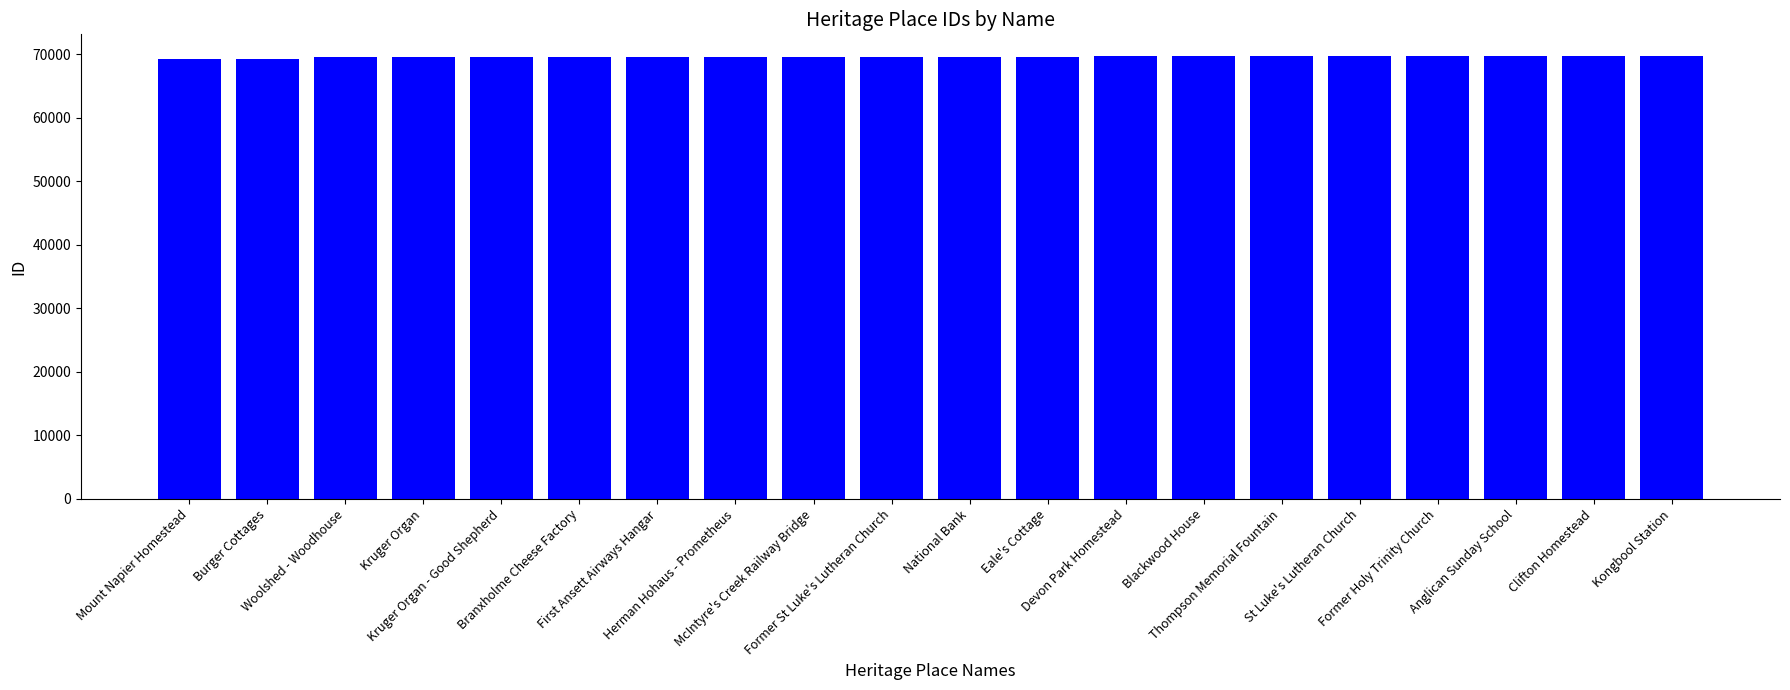

How many bars are there in total?

20